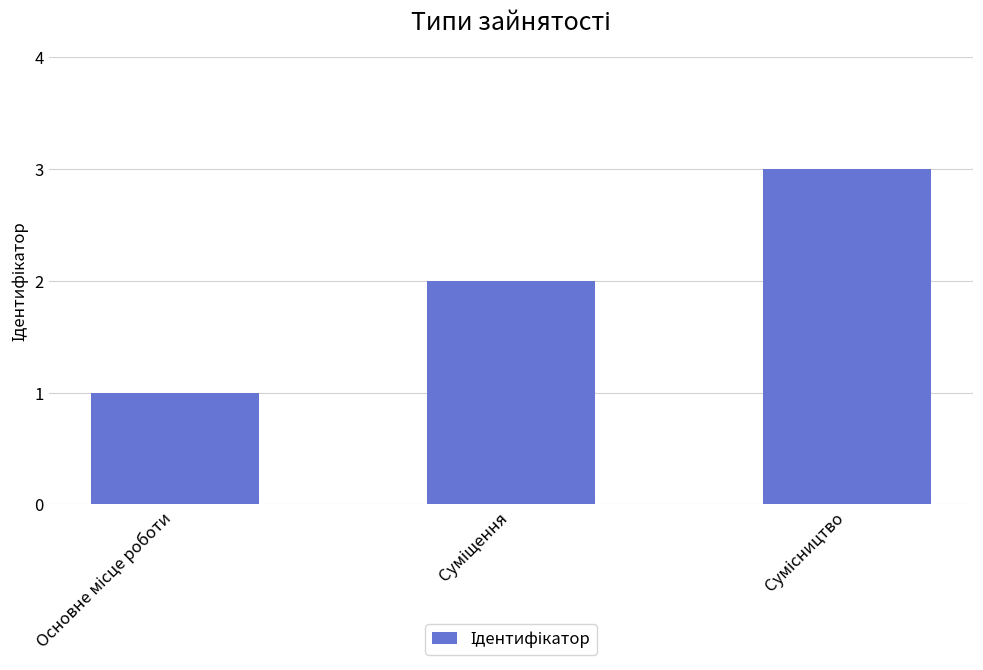

What is the maximum value shown in the chart?

3